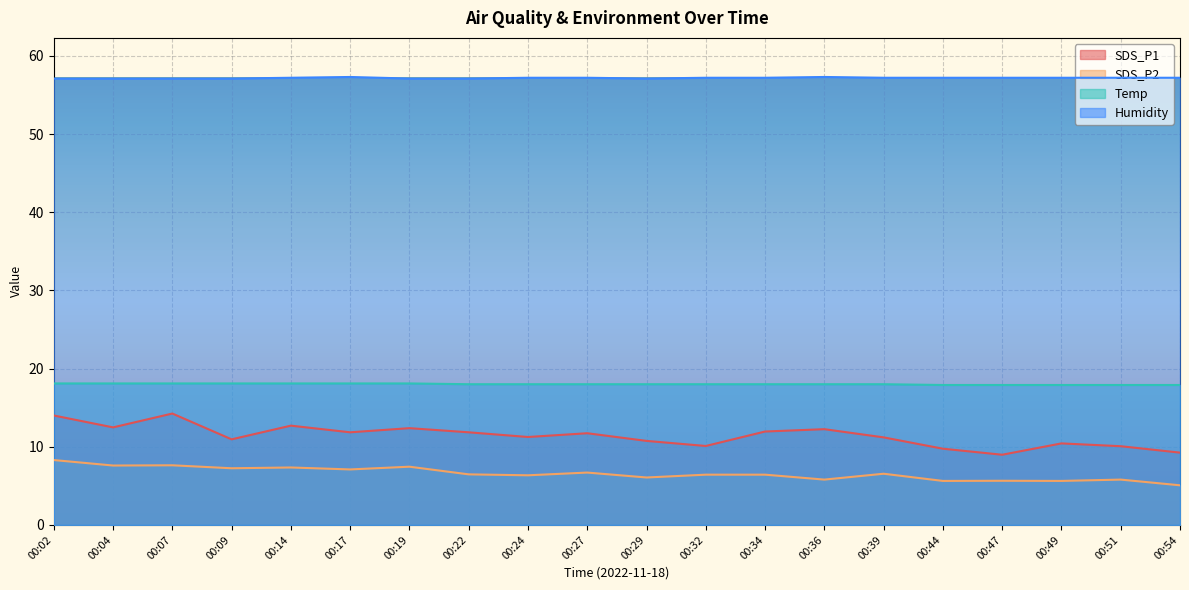

Reading left to right, what are all the values shown in this chart?

SDS_P1: 00:02=14.0	00:04=12.5	00:07=14.2	00:09=10.9	00:14=12.7	00:17=11.8	00:19=12.4	00:22=11.8	00:24=11.2	00:27=11.7	00:29=10.8	00:32=10.1	00:34=11.9	00:36=12.2	00:39=11.2	00:44=9.8	00:47=9.0	00:49=10.4	00:51=10.1	00:54=9.2
SDS_P2: 00:02=8.3	00:04=7.6	00:07=7.6	00:09=7.2	00:14=7.3	00:17=7.1	00:19=7.5	00:22=6.5	00:24=6.3	00:27=6.7	00:29=6.1	00:32=6.4	00:34=6.4	00:36=5.8	00:39=6.5	00:44=5.6	00:47=5.7	00:49=5.6	00:51=5.8	00:54=5.1
Temp: 00:02=18.1	00:04=18.1	00:07=18.1	00:09=18.1	00:14=18.1	00:17=18.1	00:19=18.1	00:22=18.0	00:24=18.0	00:27=18.0	00:29=18.0	00:32=18.0	00:34=18.0	00:36=18.0	00:39=18.0	00:44=17.9	00:47=17.9	00:49=17.9	00:51=17.9	00:54=17.9
Humidity: 00:02=57.1	00:04=57.1	00:07=57.1	00:09=57.1	00:14=57.2	00:17=57.3	00:19=57.1	00:22=57.1	00:24=57.2	00:27=57.2	00:29=57.1	00:32=57.2	00:34=57.2	00:36=57.3	00:39=57.2	00:44=57.2	00:47=57.2	00:49=57.2	00:51=57.2	00:54=57.2